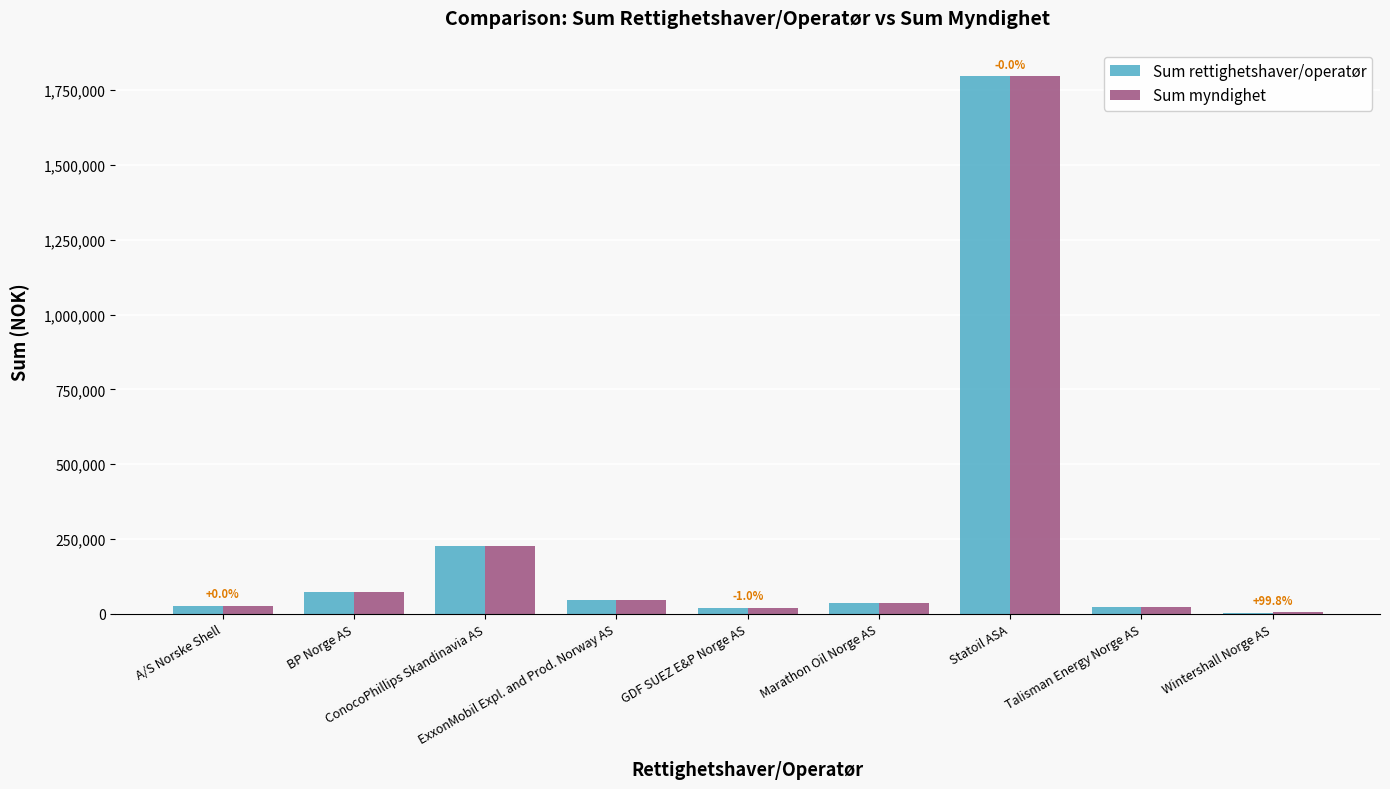

What is the total value across all series at Statoil ASA?

3595341